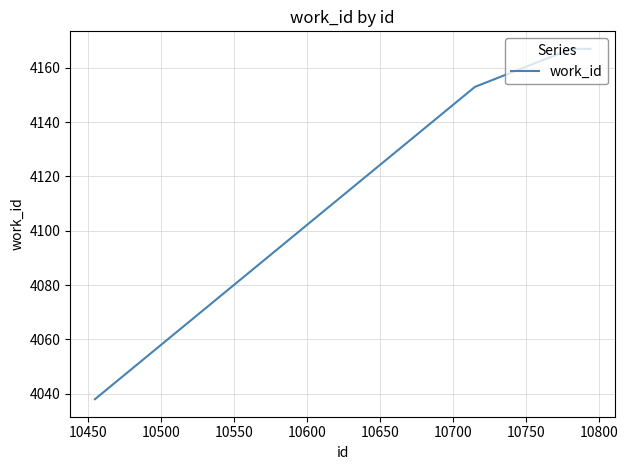

What is the difference between the maximum and minimum values?

129